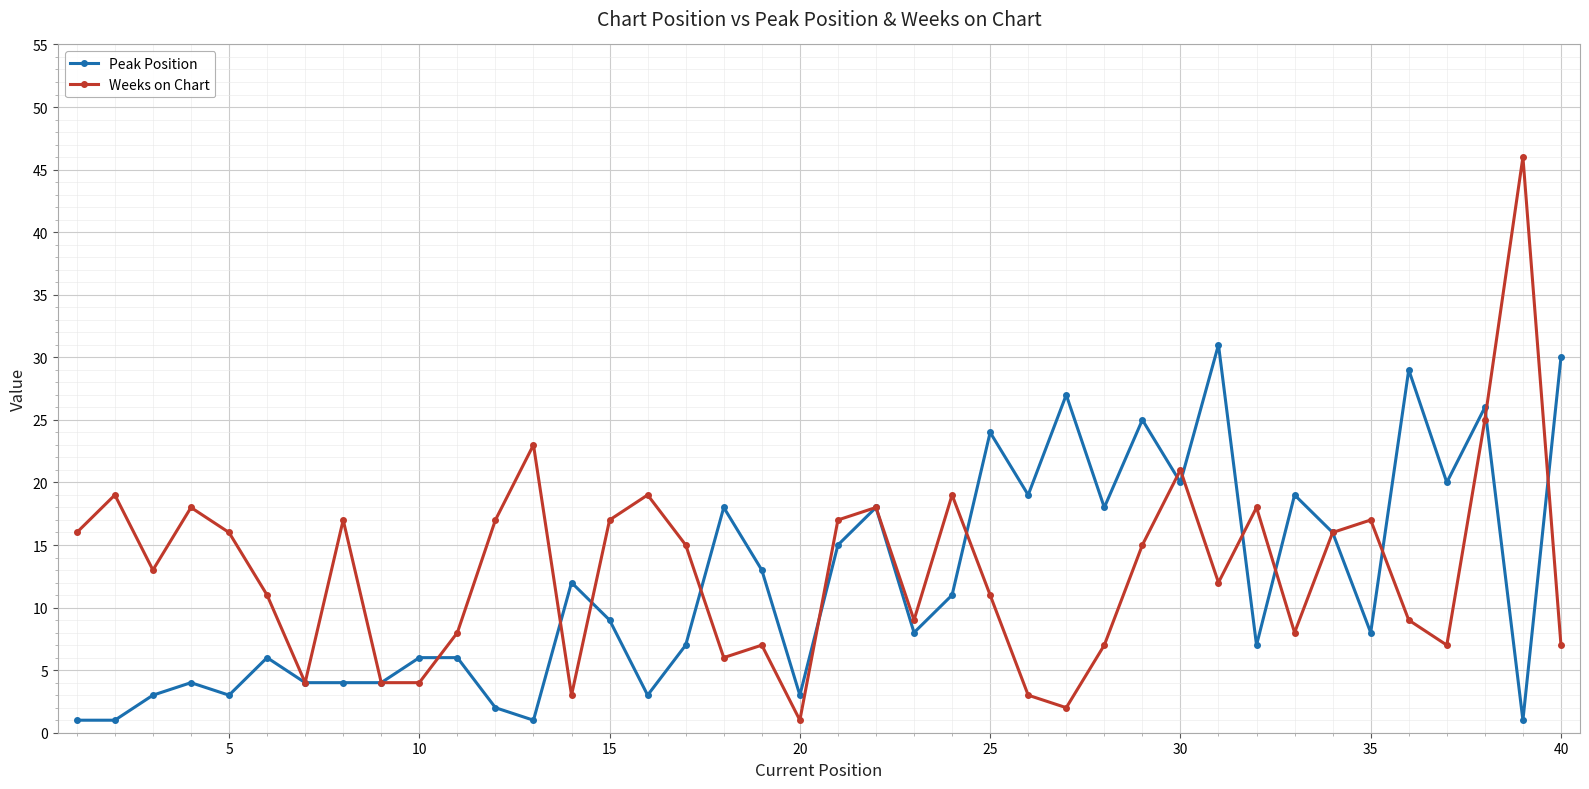

True or false: Weeks on Chart has more than 0 interior local peaks.

True